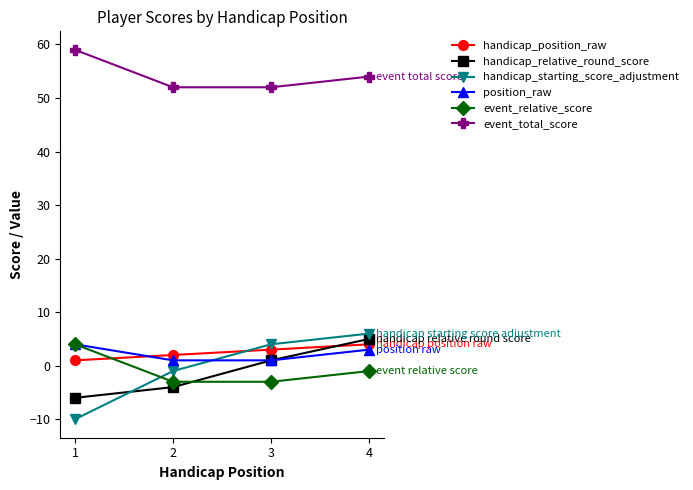

What are all the series names shown in the legend?

handicap_position_raw, handicap_relative_round_score, handicap_starting_score_adjustment, position_raw, event_relative_score, event_total_score